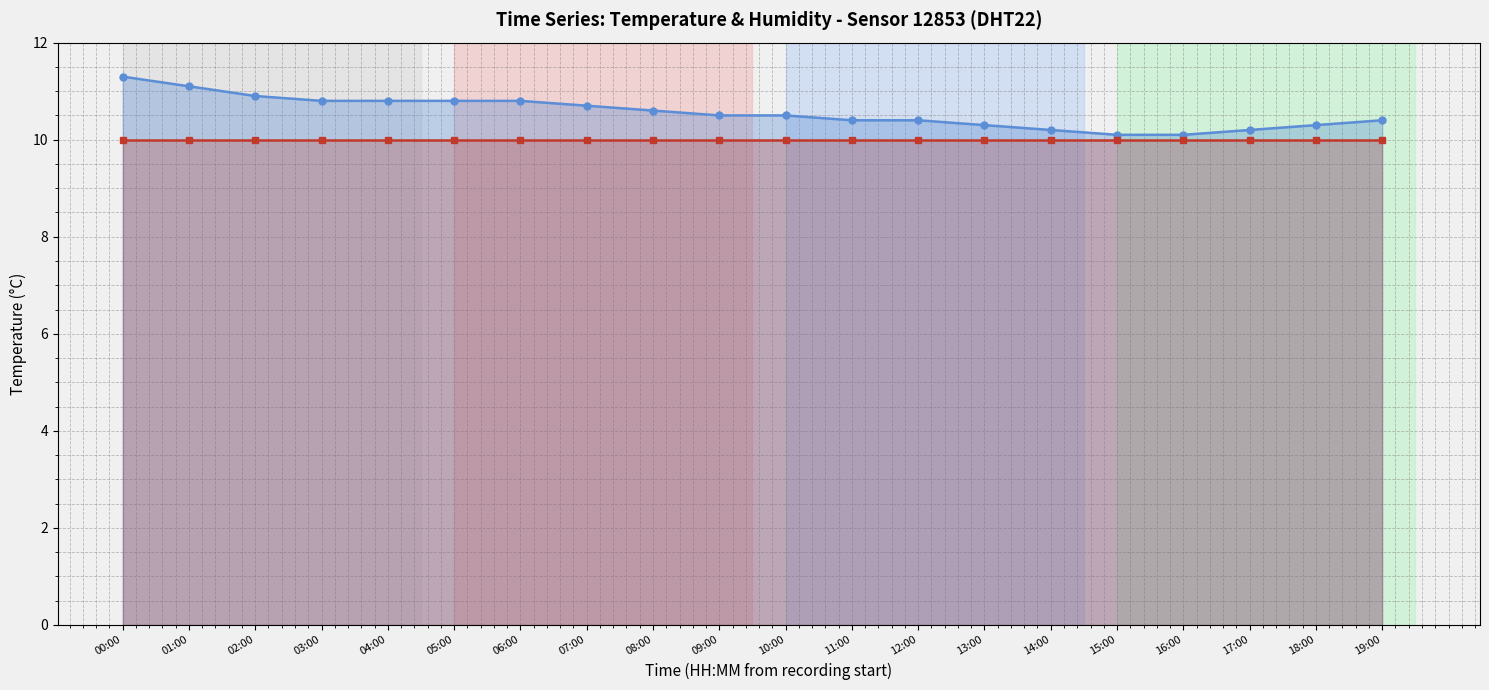

Reading left to right, transcribe all the data shown in this chart.

Temperature (°C): 11.3	11.1	10.9	10.8	10.8	10.8	10.8	10.7	10.6	10.5	10.5	10.4	10.4	10.3	10.2	10.1	10.1	10.2	10.3	10.4
Humidity (% /10): 10.0	10.0	10.0	10.0	10.0	10.0	10.0	10.0	10.0	10.0	10.0	10.0	10.0	10.0	10.0	10.0	10.0	10.0	10.0	10.0